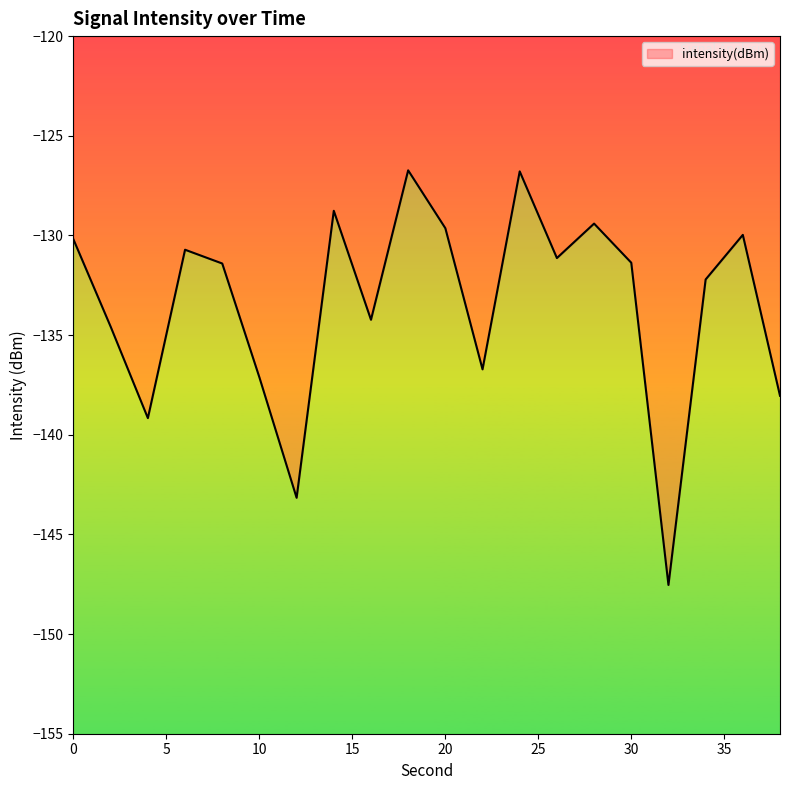

Reading left to right, list all the values displayed in this chart.

-130.2	-134.6	-139.2	-130.7	-131.4	-137.1	-143.2	-128.8	-134.2	-126.7	-129.6	-136.7	-126.8	-131.1	-129.4	-131.4	-147.5	-132.2	-130.0	-138.0